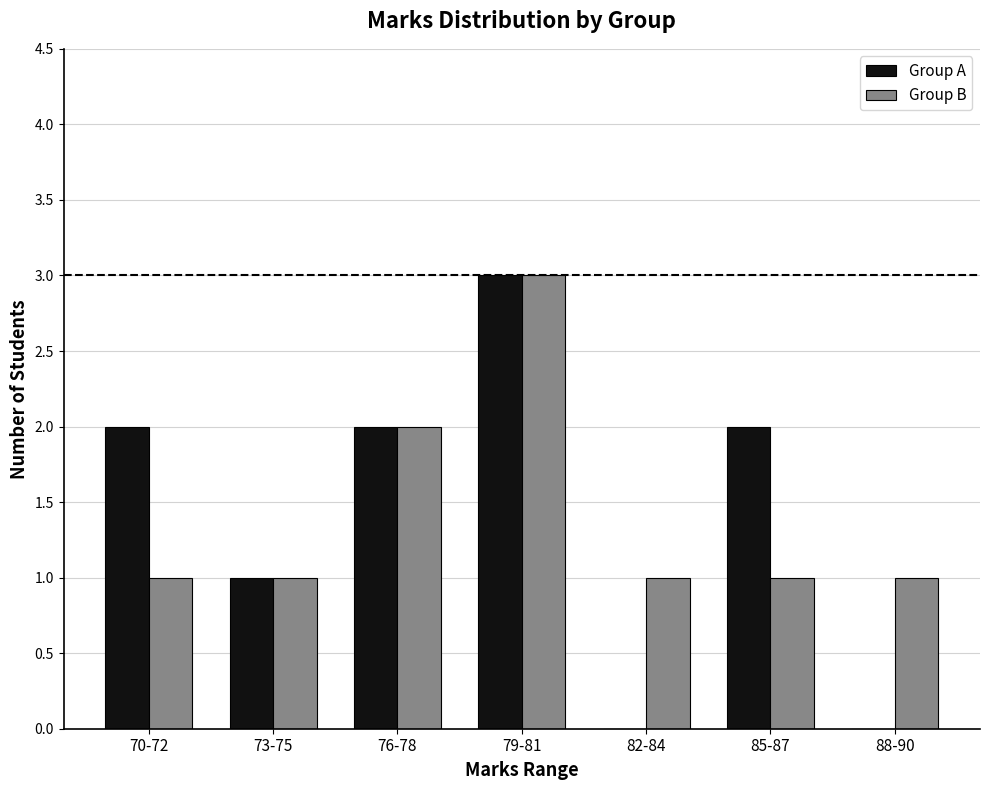

Which series has the largest range (max minus min)?

Group A